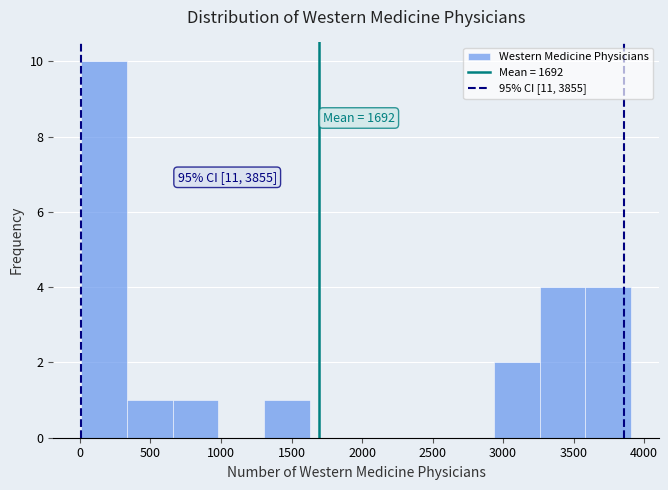

Over which range of the x-axis is the bar tallest?

0 to 350